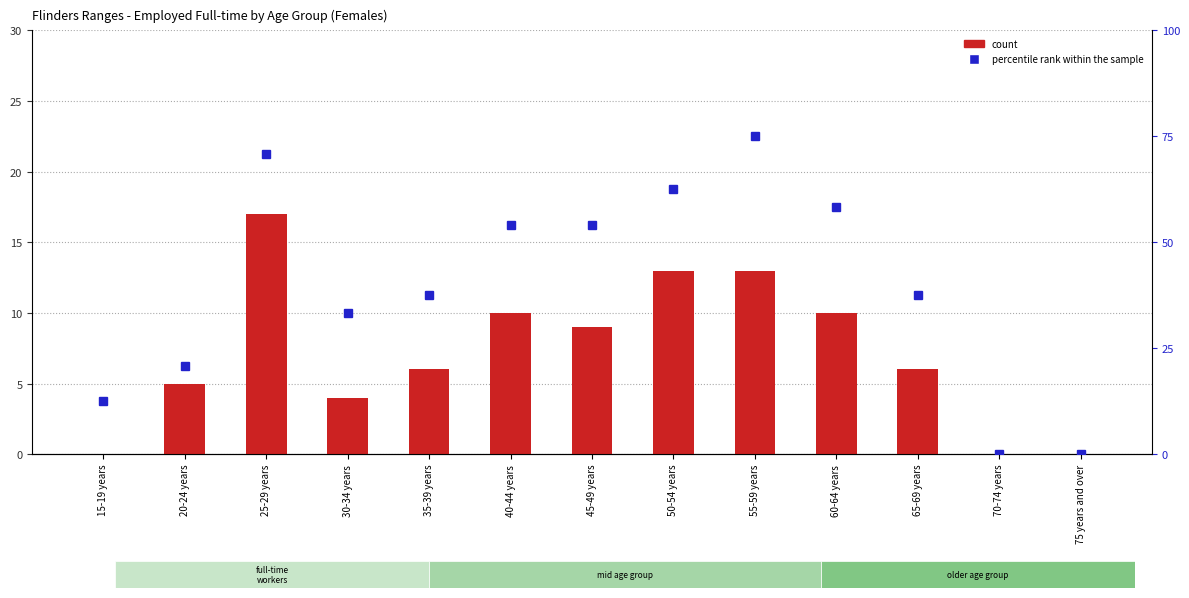

What are all the series names shown in the legend?

count, percentile rank within the sample